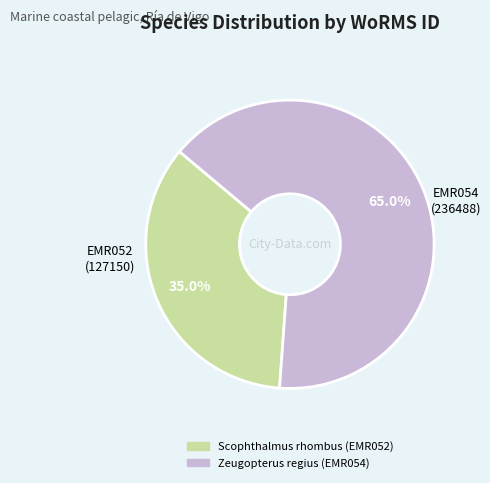

Which slice is the largest?

Zeugopterus regius (EMR054)